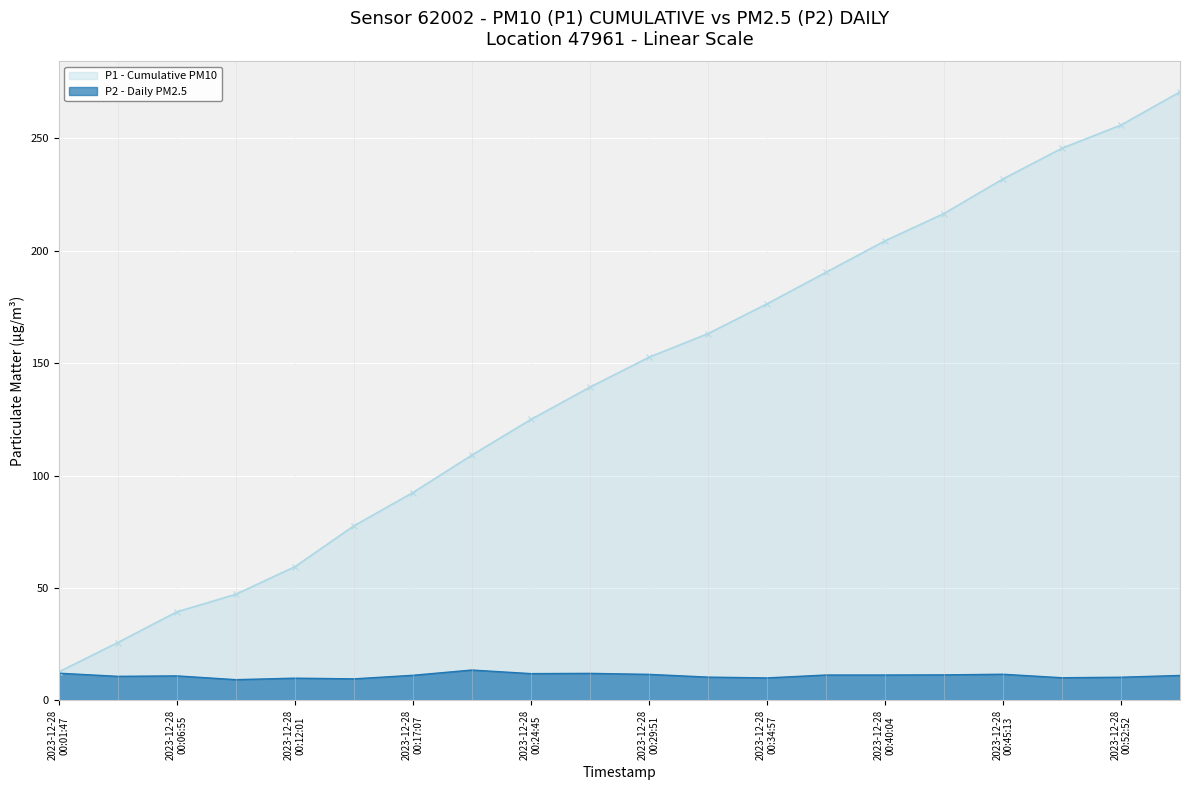

Rank the series by their maximum value, from highest to lowest.

P1 - Cumulative PM10, P2 - Daily PM2.5